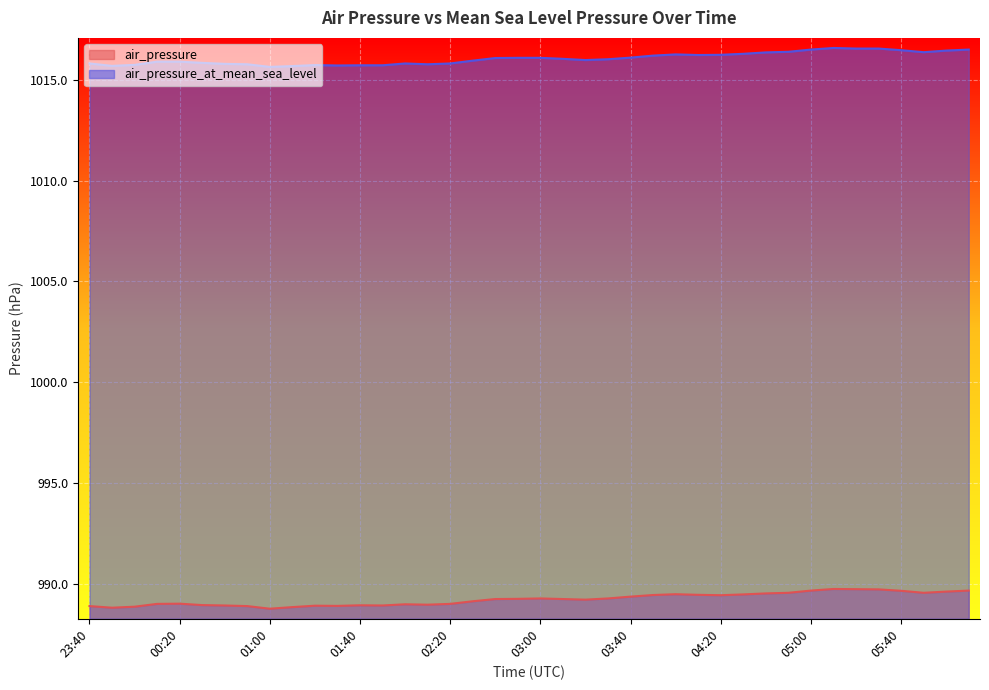

Does the chart display data point markers on the line(s)?

No